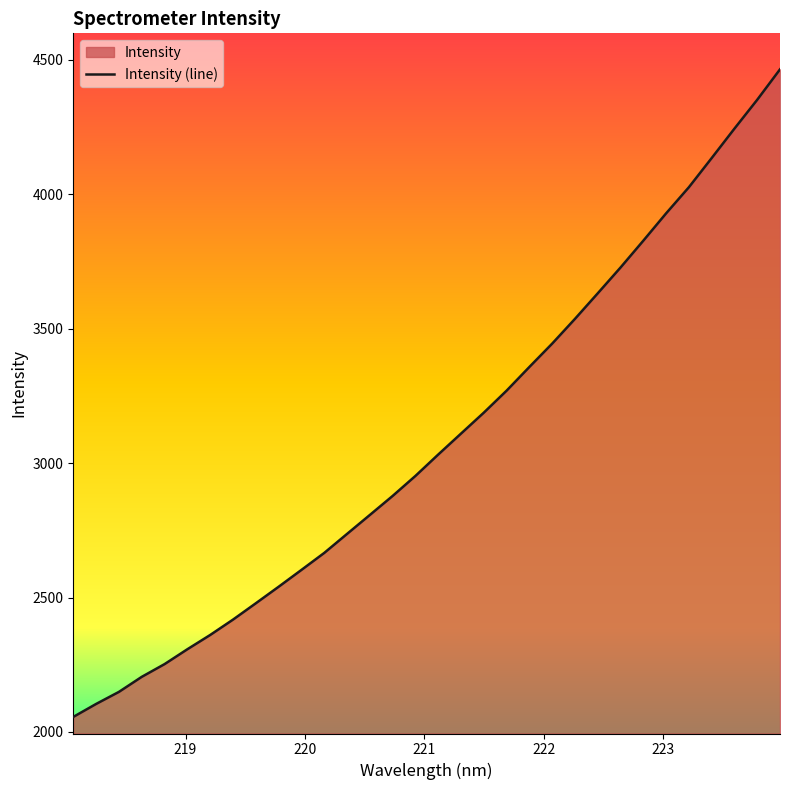

What is the greatest value displayed?

4464.6